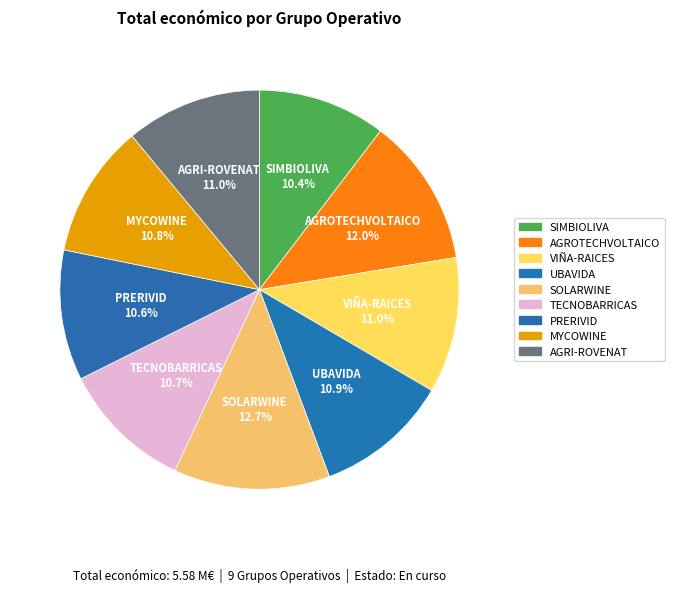

What percentage is NOT represented by PRERIVID?

89.4%